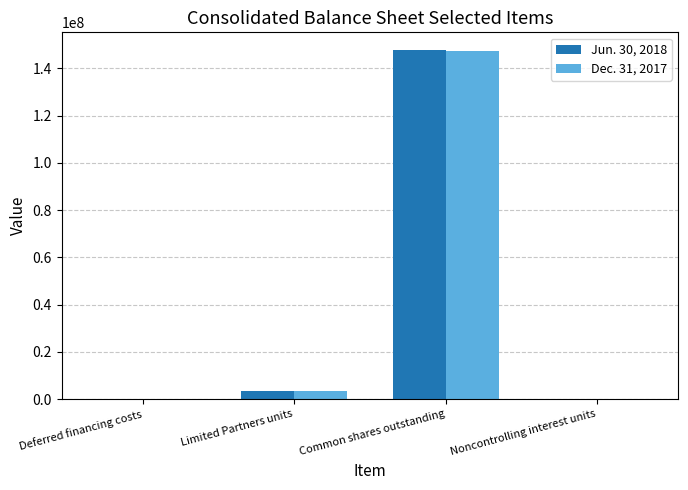

Is the value of Dec. 31, 2017 at Limited Partners units greater than the value of Jun. 30, 2018 at Common shares outstanding?

No